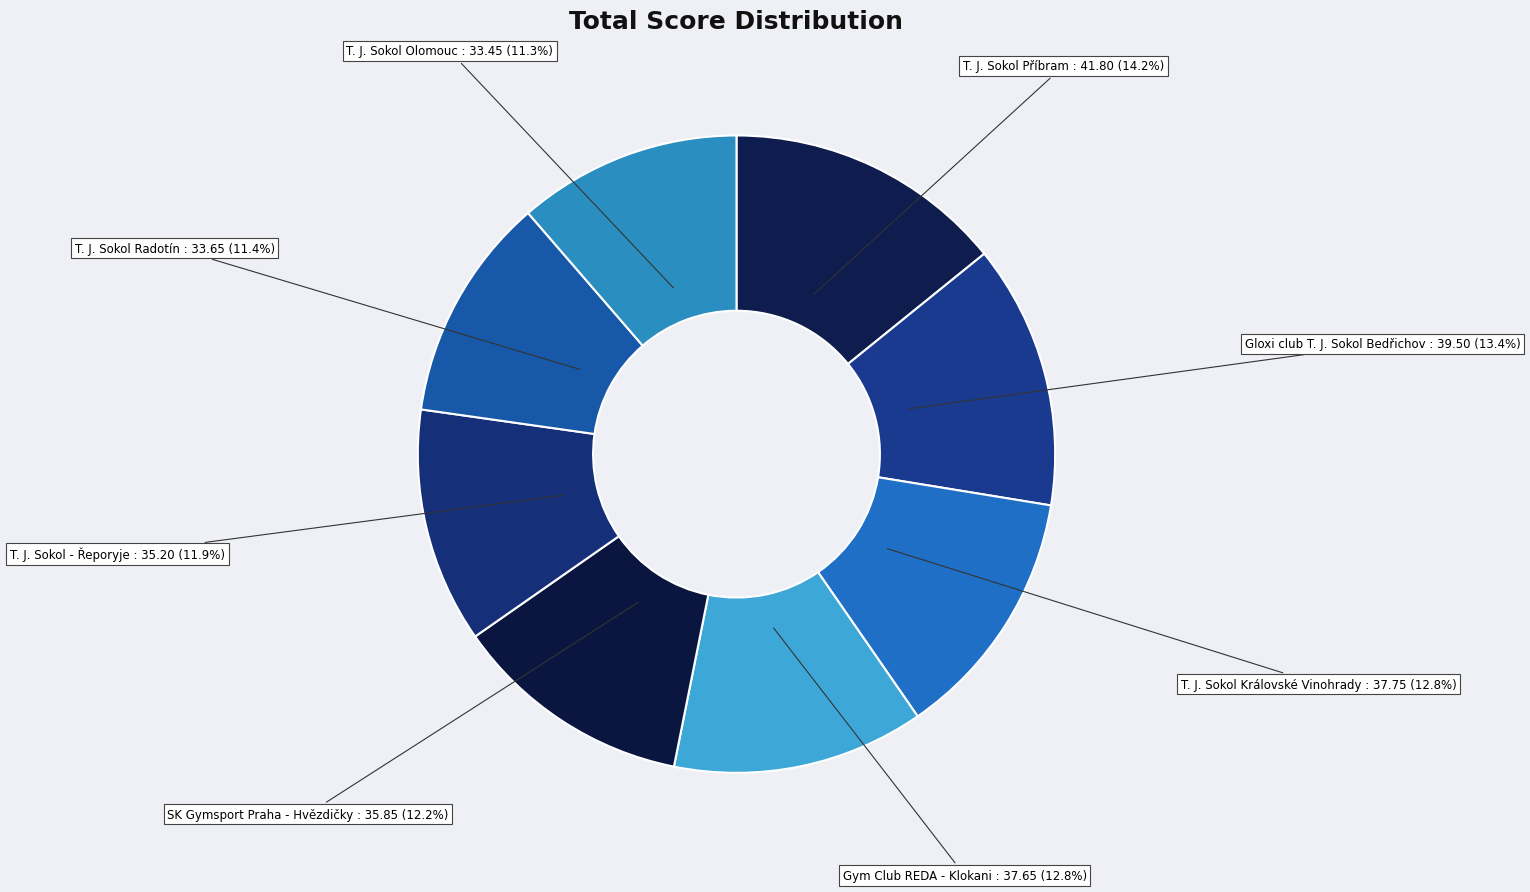

To the nearest percent, what is the combined percentage of SK Gymsport Praha - Hvězdičky and T. J. Sokol Olomouc?

24%